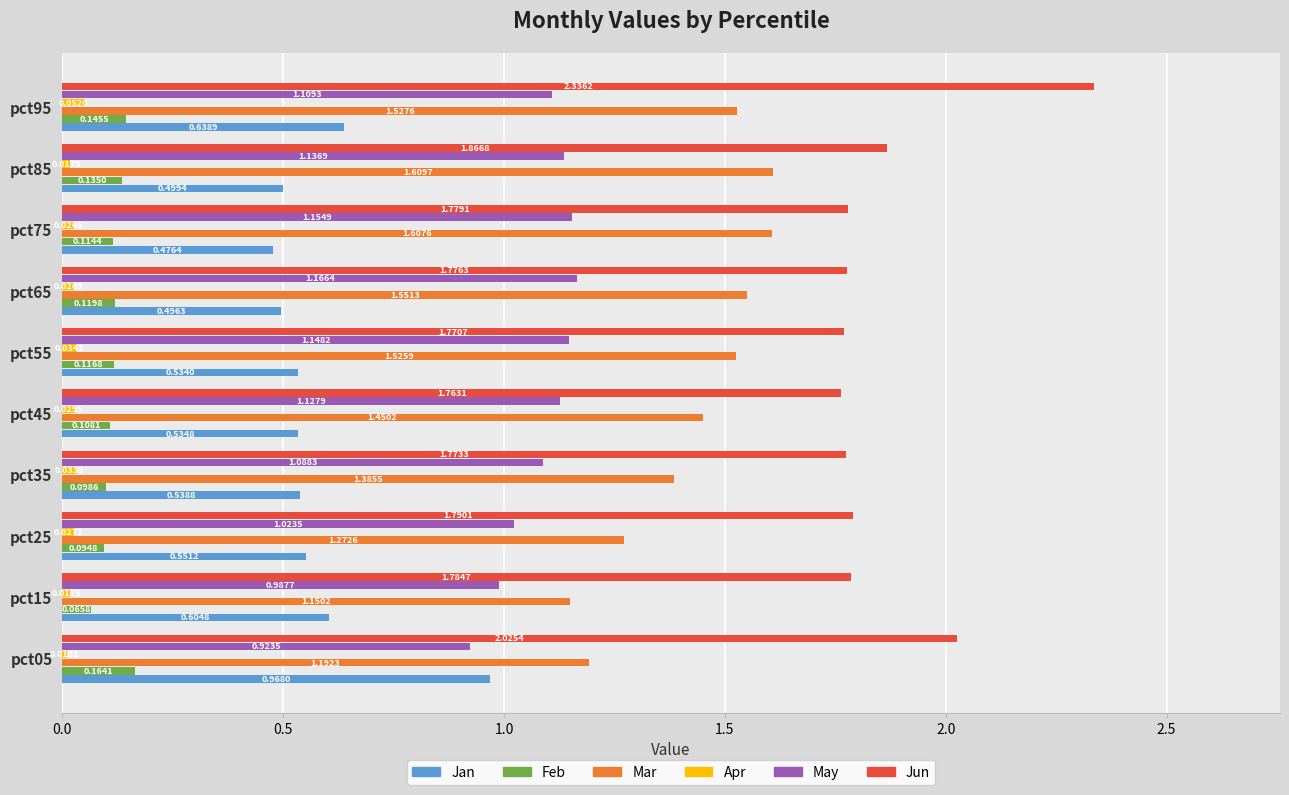

At pct15, list the series in order from smallest to largest.

Apr, Feb, Jan, May, Mar, Jun